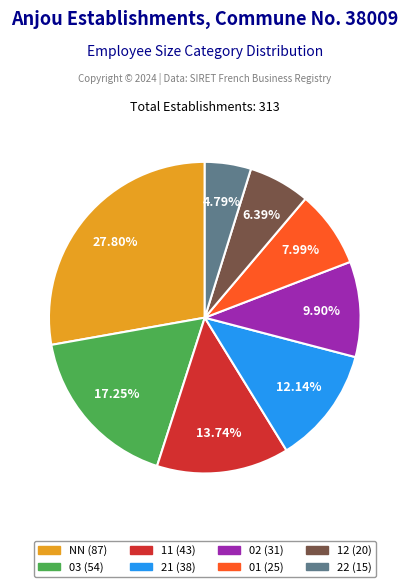

What is the smallest slice in the pie chart?

22